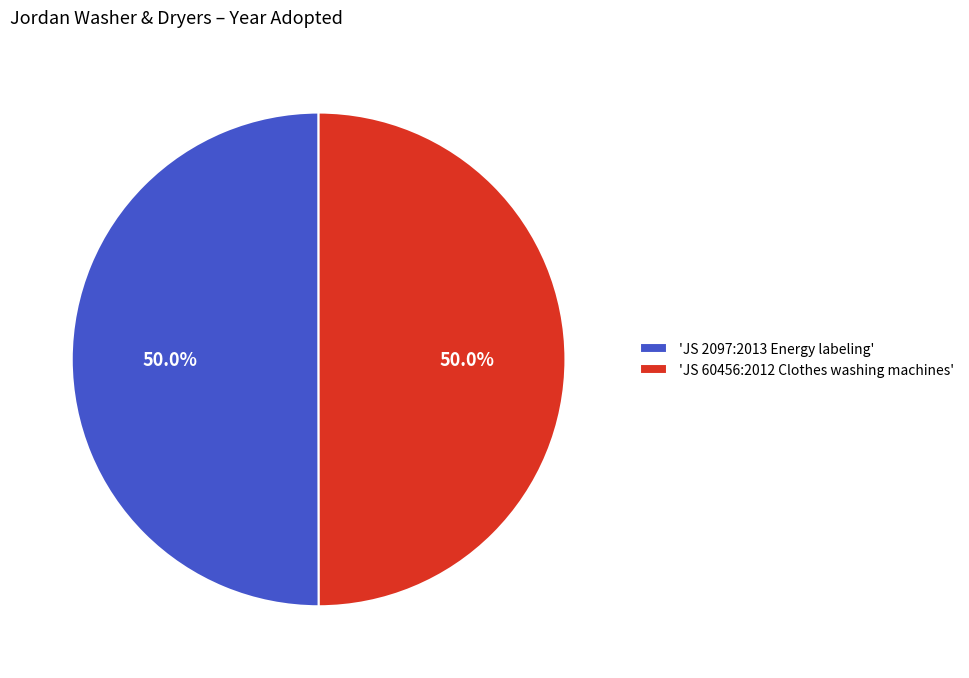

How many slices are in this pie chart?

2